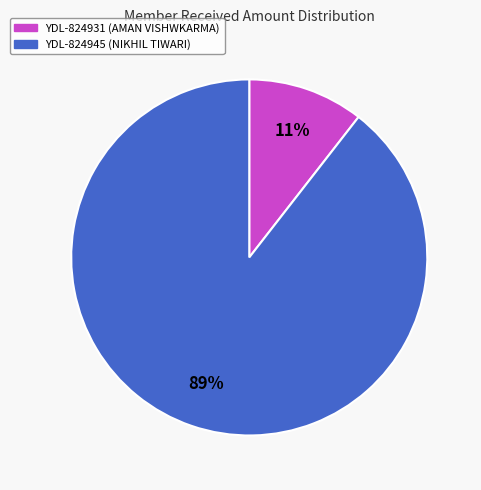

Does YDL-824945 (NIKHIL TIWARI) account for over 50% of the chart?

Yes